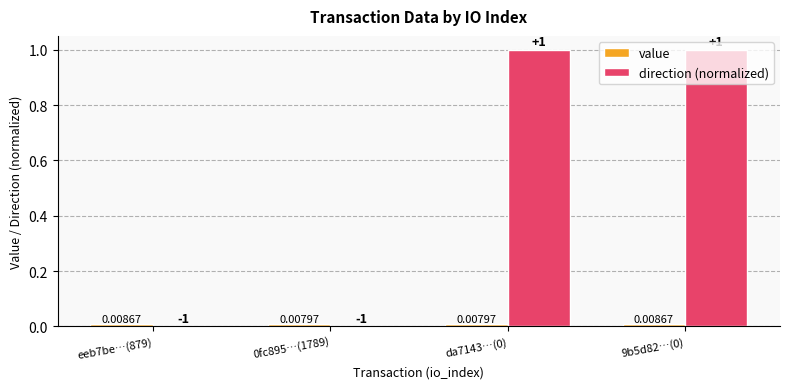

Which series has the largest total across all categories?

direction (normalized)